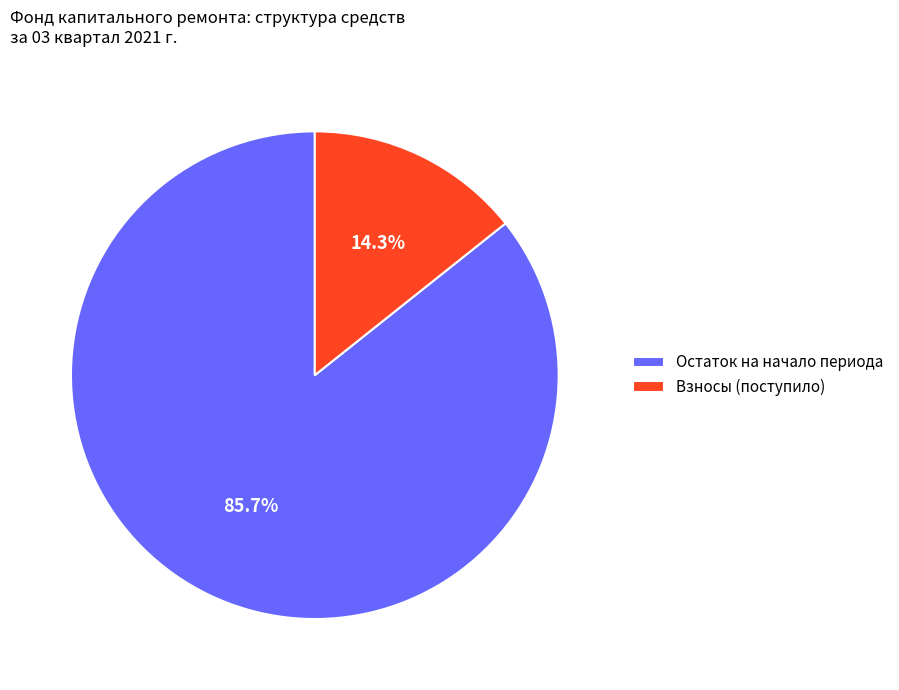

Between Взносы (поступило) and Остаток на начало периода, which is larger?

Остаток на начало периода